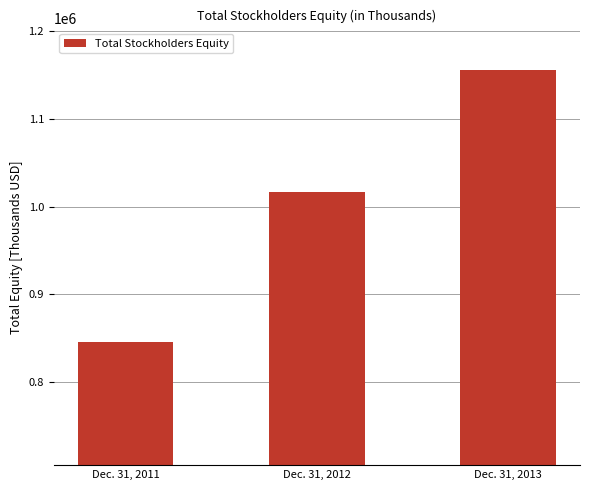

At which label is the value closest to 1000879?

Dec. 31, 2012